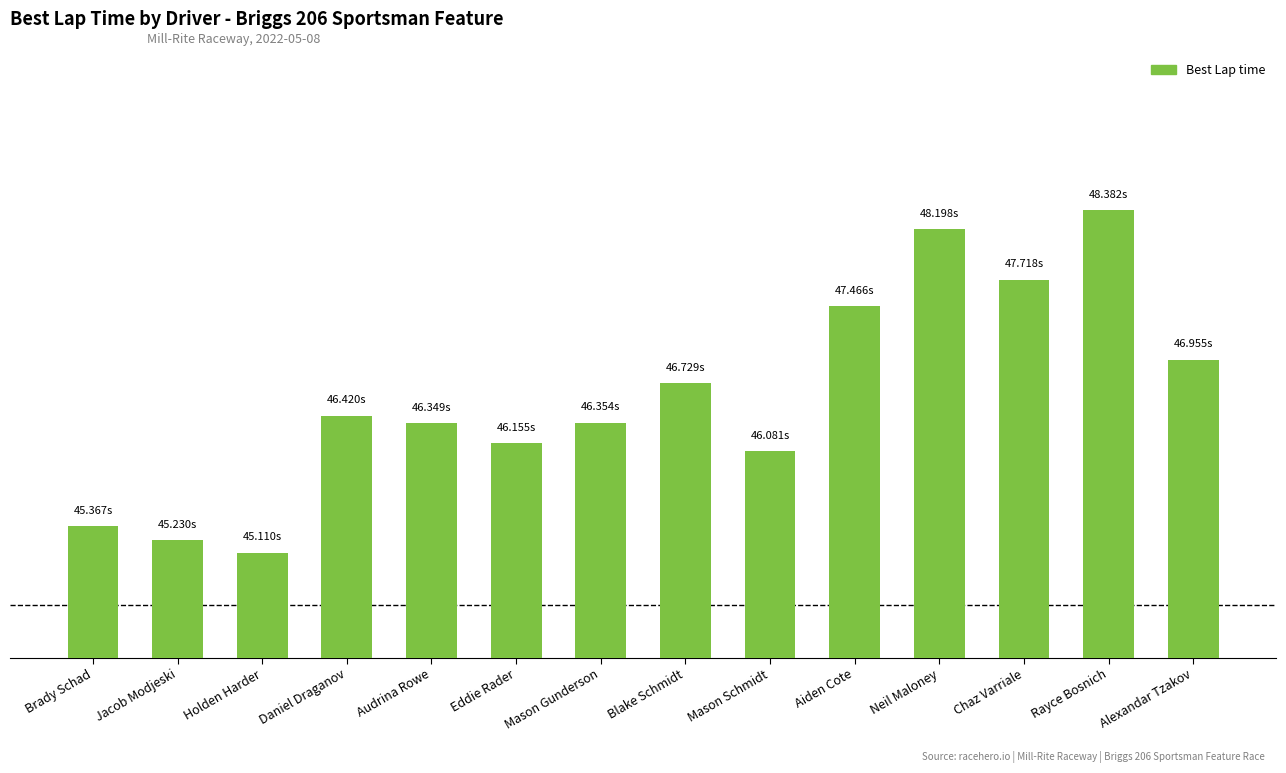

What is the ratio of the value at Mason Schmidt to the value at Brady Schad?

1.0